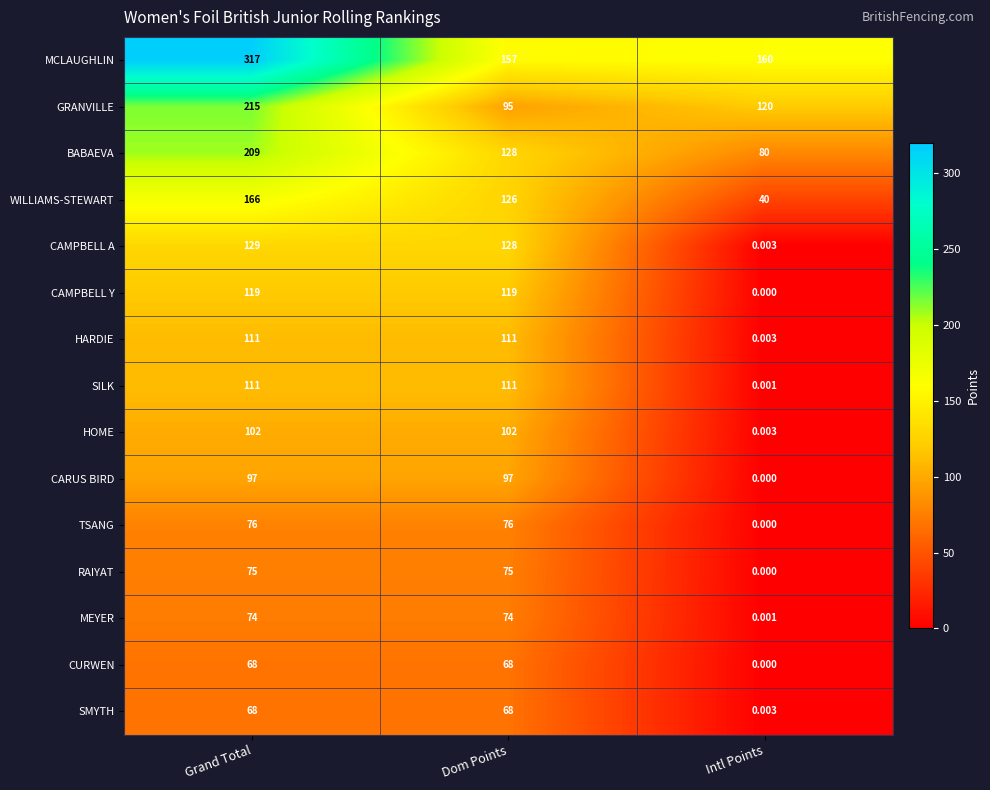

Which series has the largest total across all categories?

MCLAUGHLIN